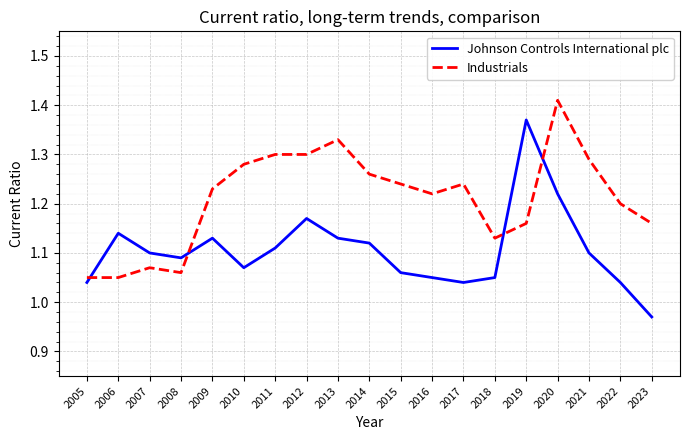

How many intersections are there between Industrials and Johnson Controls International plc?

4